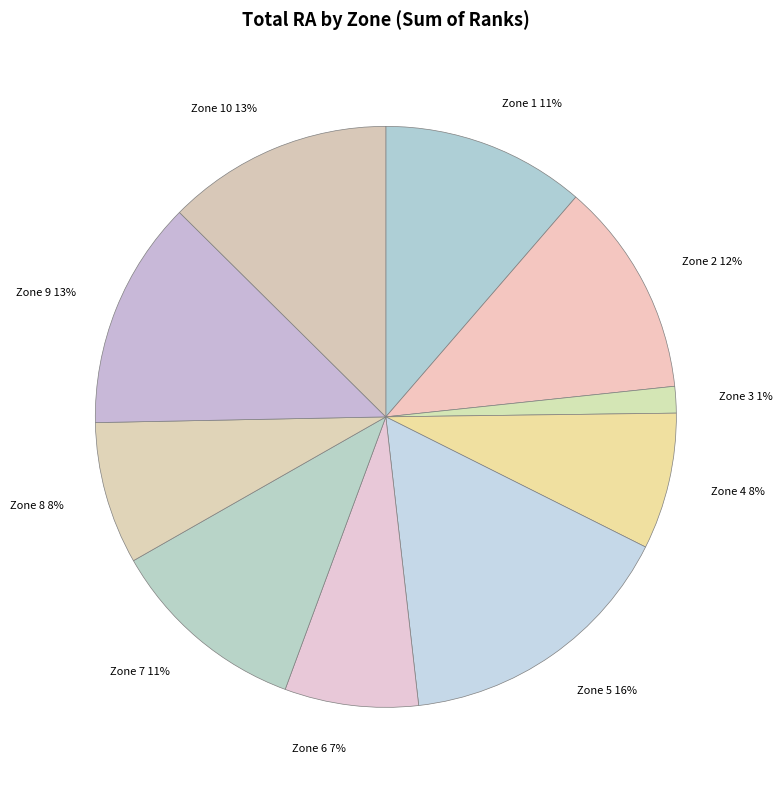

Is there any slice that represents more than half of the pie?

No